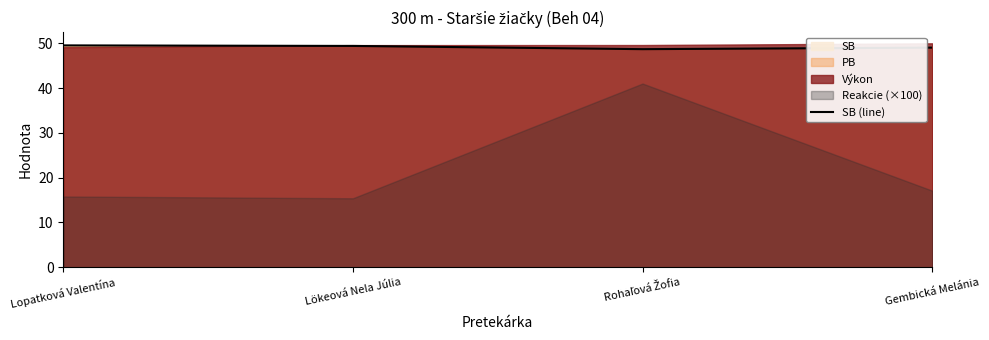

Reading right to left, list all the values displayed in this chart.

49.0	48.7	49.4	49.5